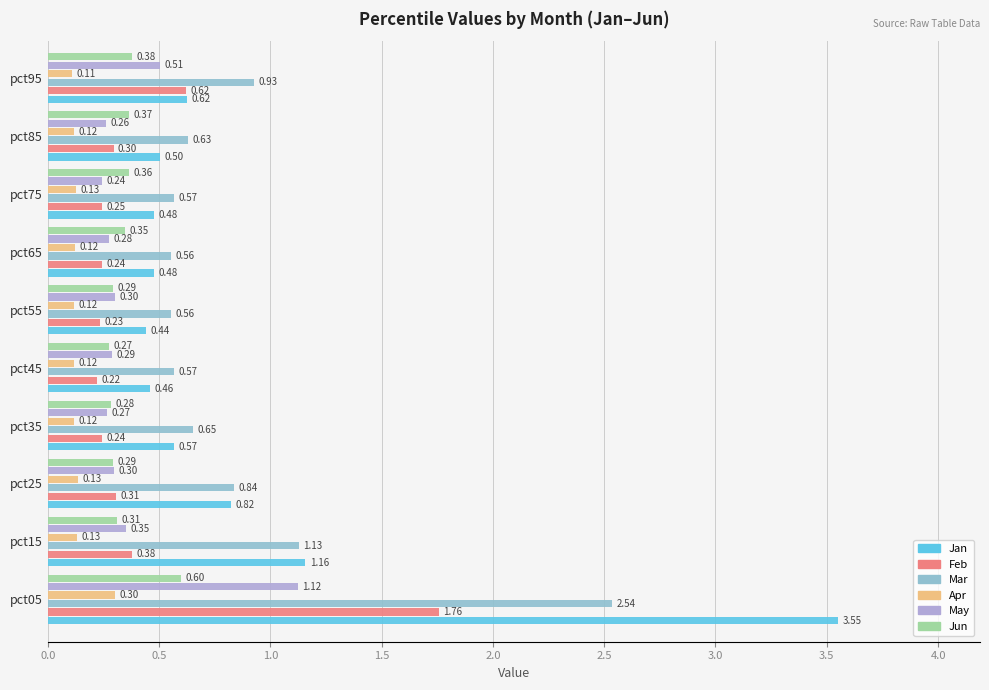

What is the sum of all Feb values?

4.5